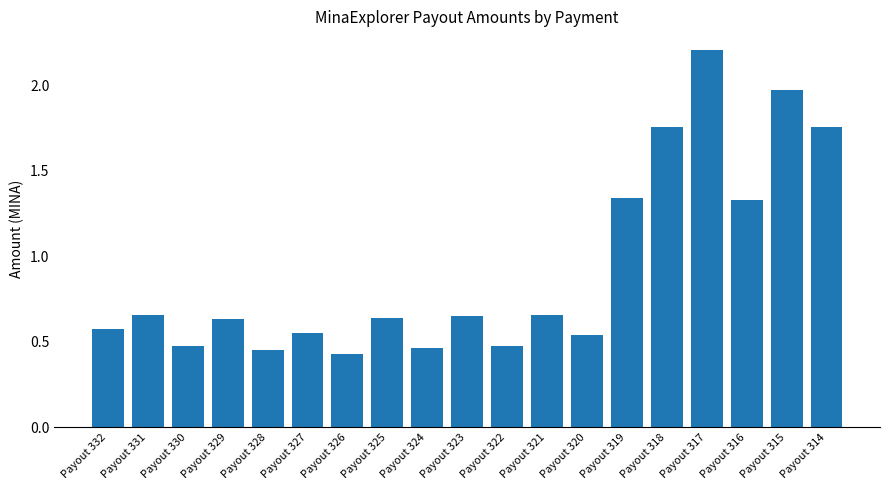

How many values are between 0 and 1?

13